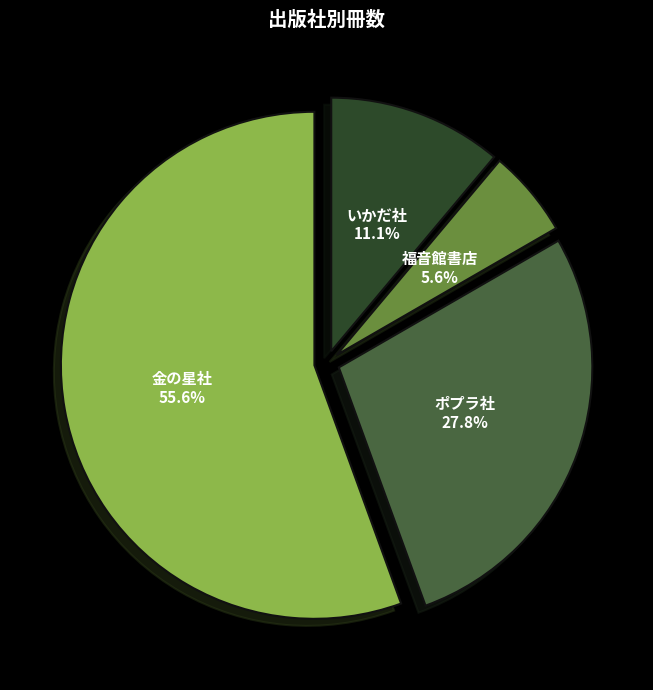

Rank the categories by value from highest to lowest.

金の星社, ポプラ社, いかだ社, 福音館書店